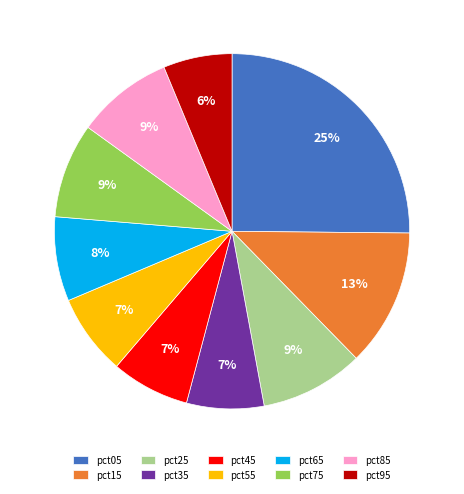

Does pct85 account for over 50% of the chart?

No